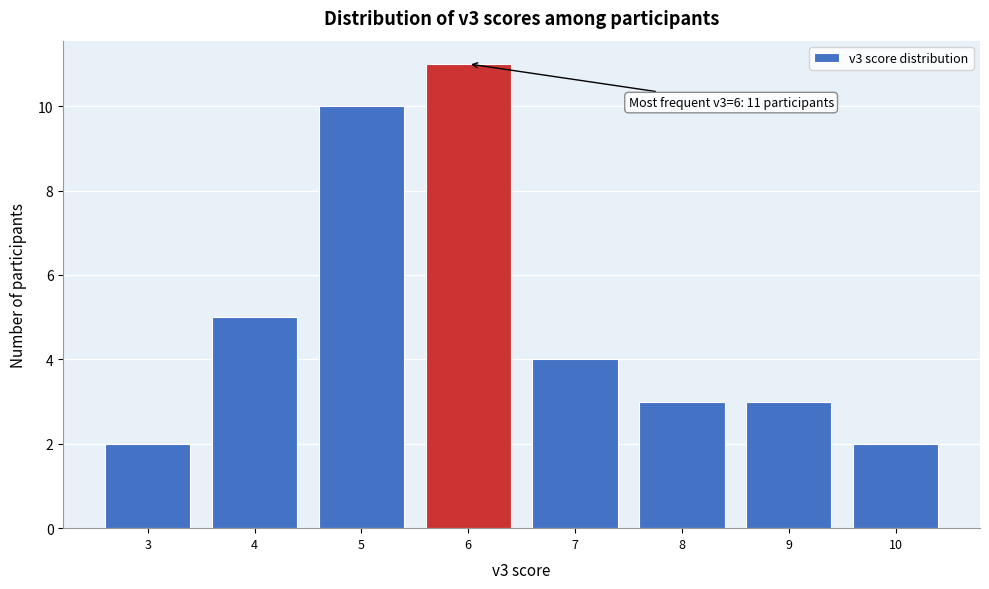

Which range on the x-axis has the tallest bar?

5.5 to 6.5